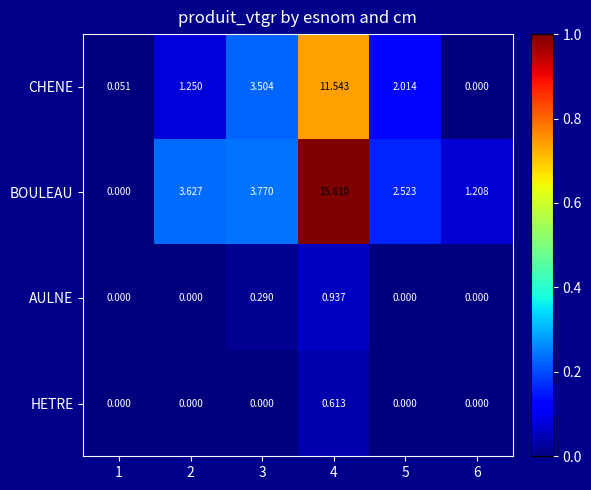

Rank the series at 3 from highest to lowest value.

BOULEAU, CHENE, AULNE, HETRE